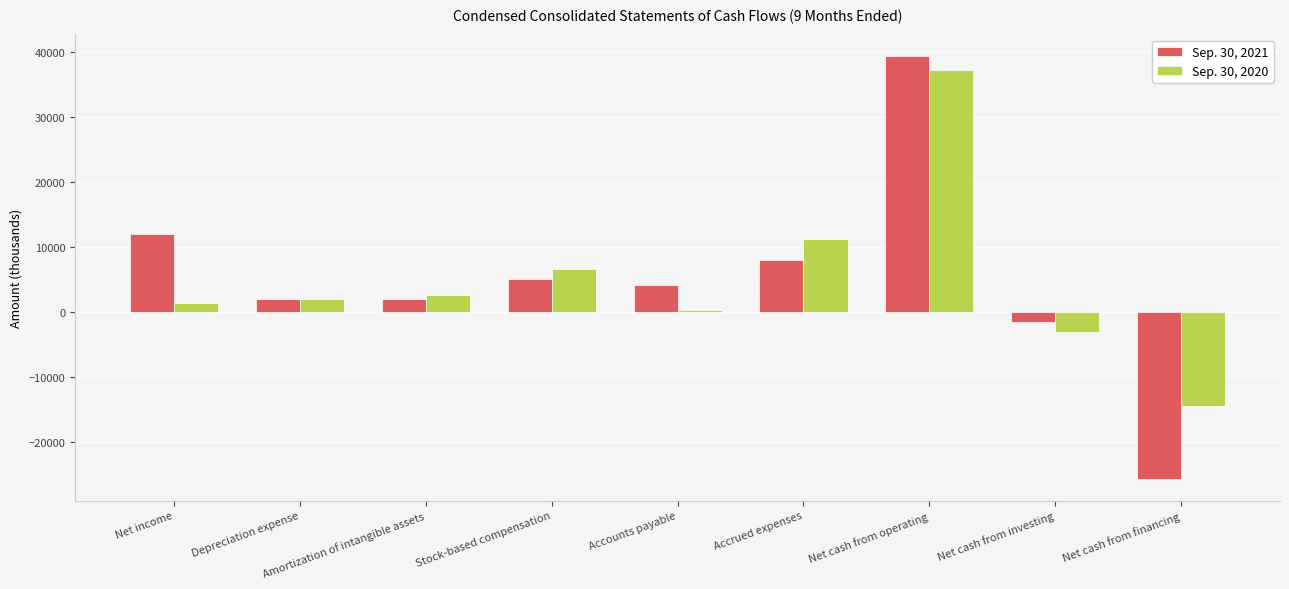

Count the number of data series in this chart.

2